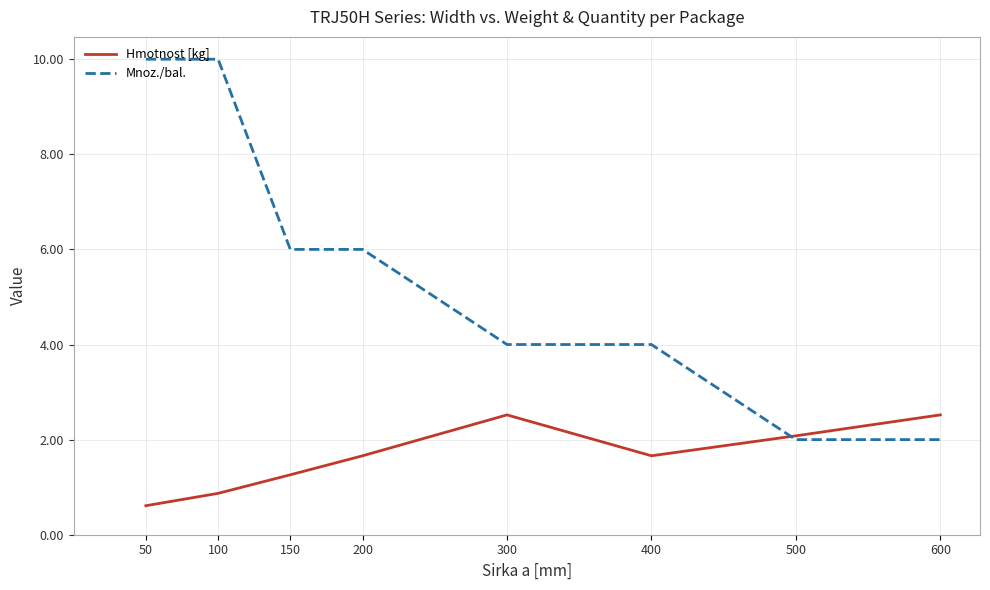

How many categories are shown in the chart?

8